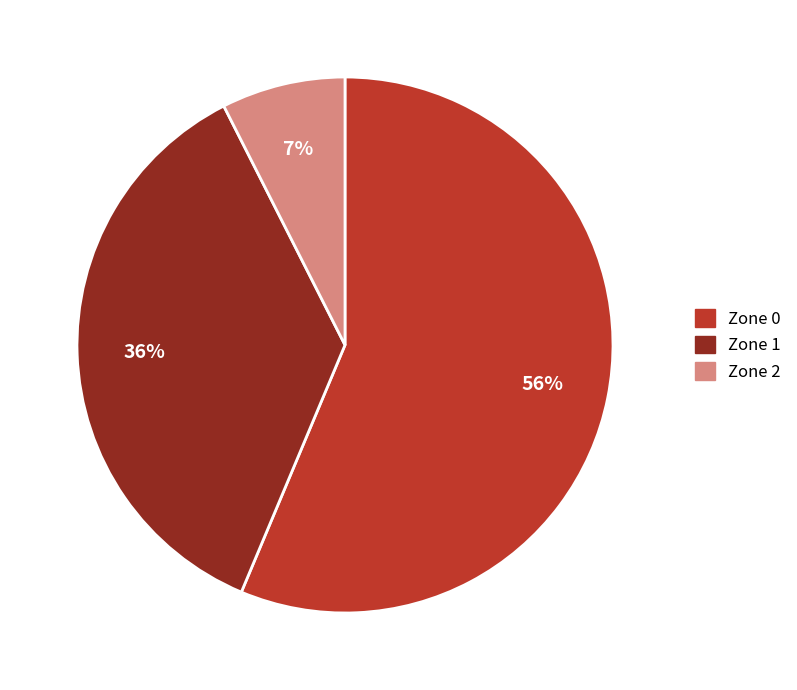

To the nearest percent, what is the difference between the Zone 0 and Zone 2 slice percentages?

49%